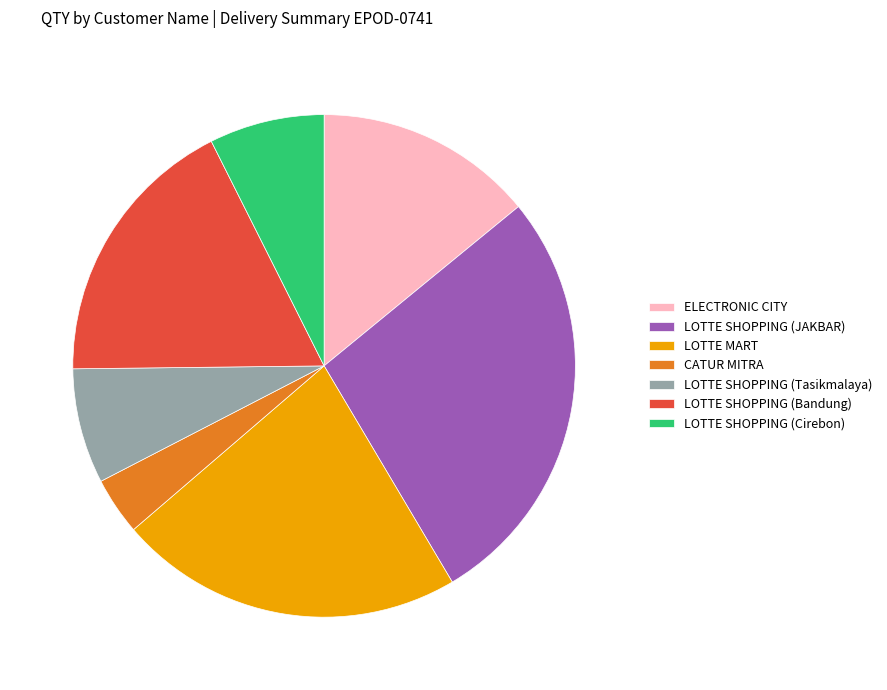

Does any single category account for the majority?

No